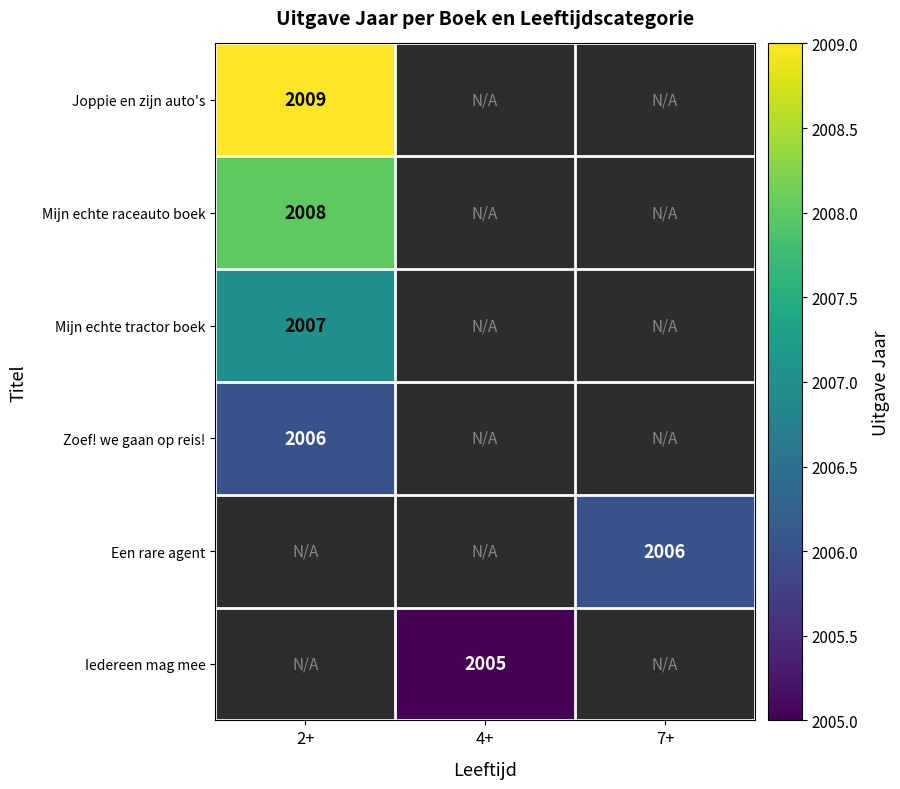

At which category is the sum across all series the highest?

2+